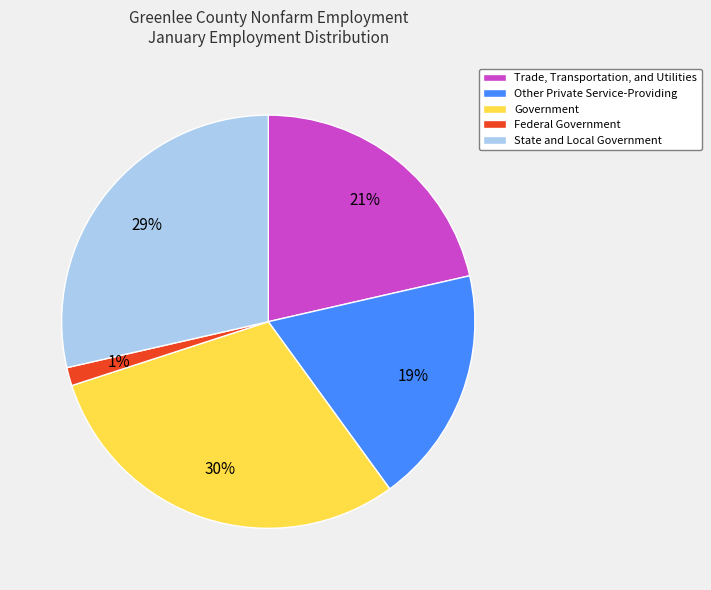

To the nearest percent, what percentage of the pie is Trade, Transportation, and Utilities?

21%